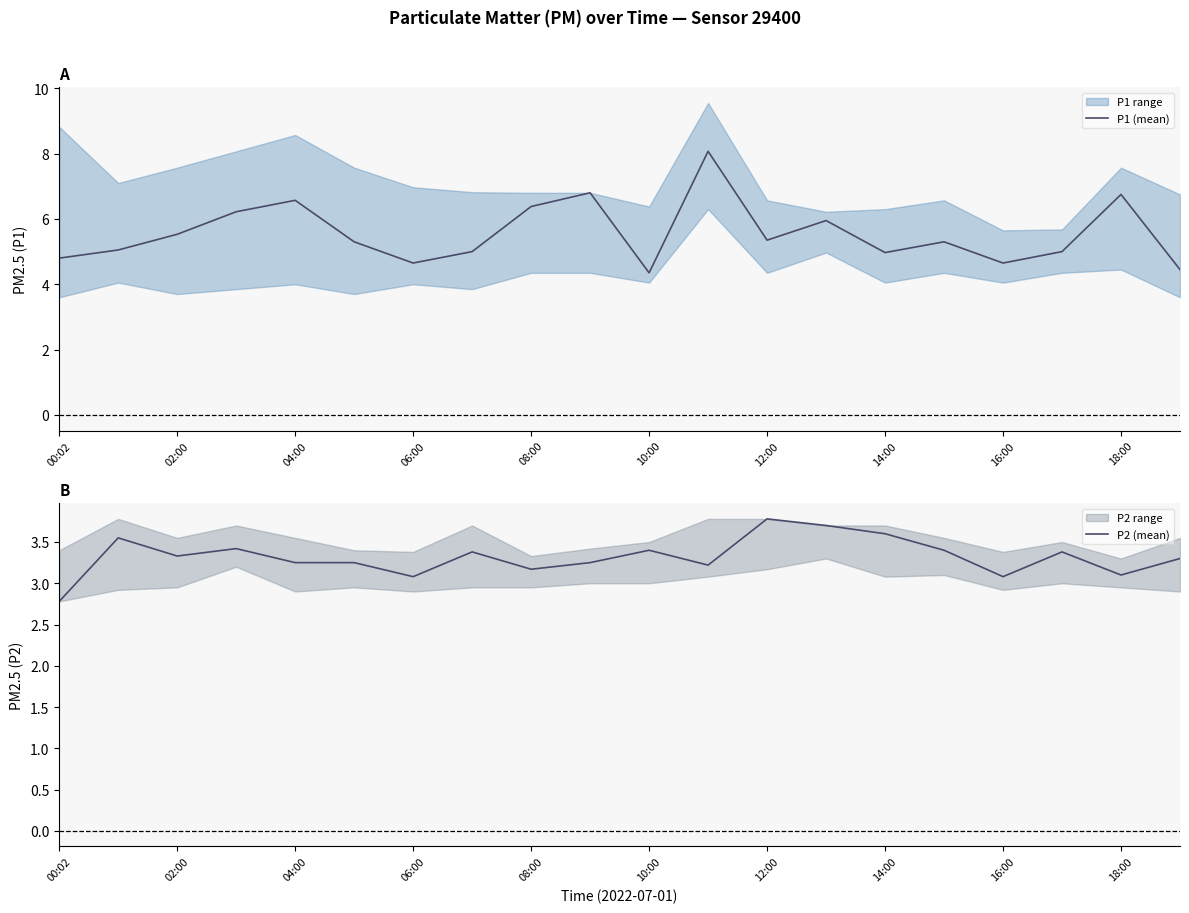

List the series in order of their overall mean, lowest first.

P2 (mean), P1 (mean)